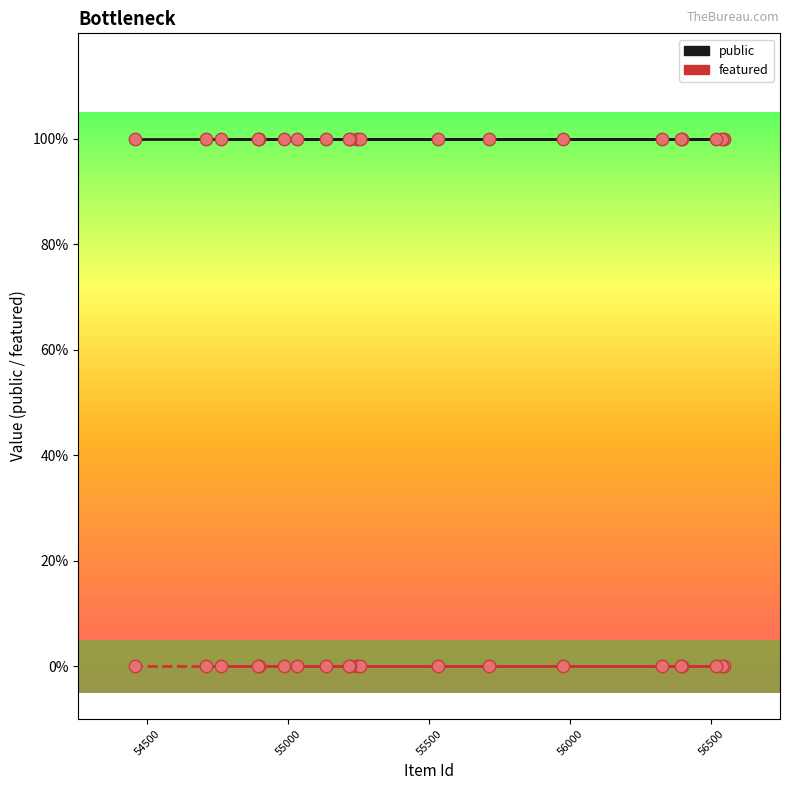

Which series has the widest spread of Y values?

public